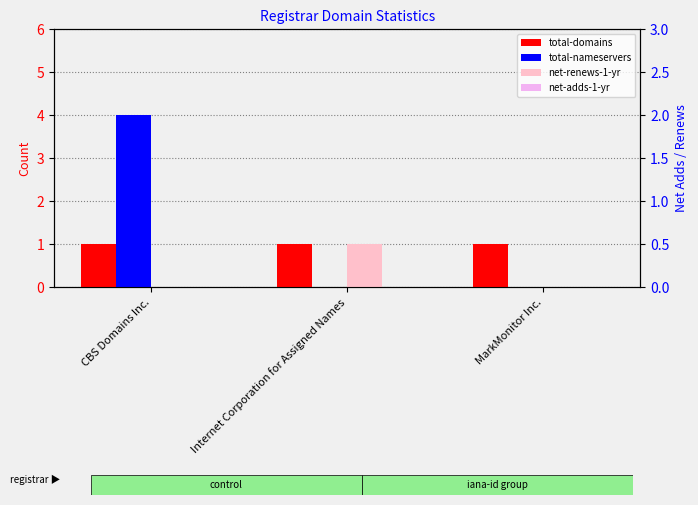

True or false: net-renews-1-yr has a value of 1 at Internet Corporation for Assigned Names.

False